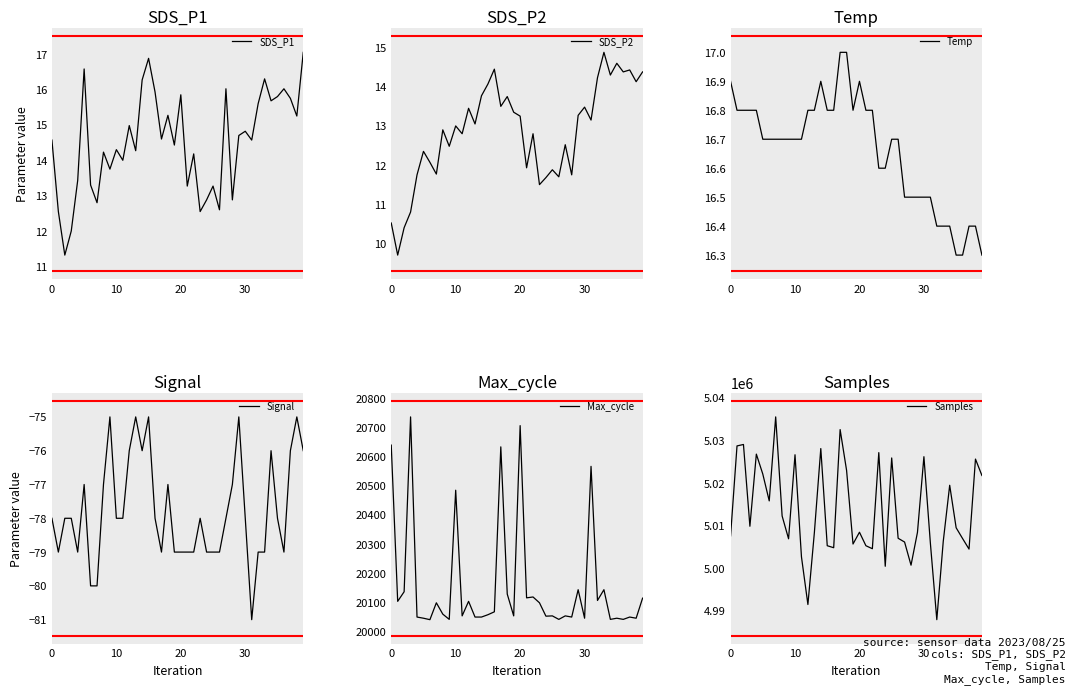

The Signal series shows -27.8 at 12. True or false?

False